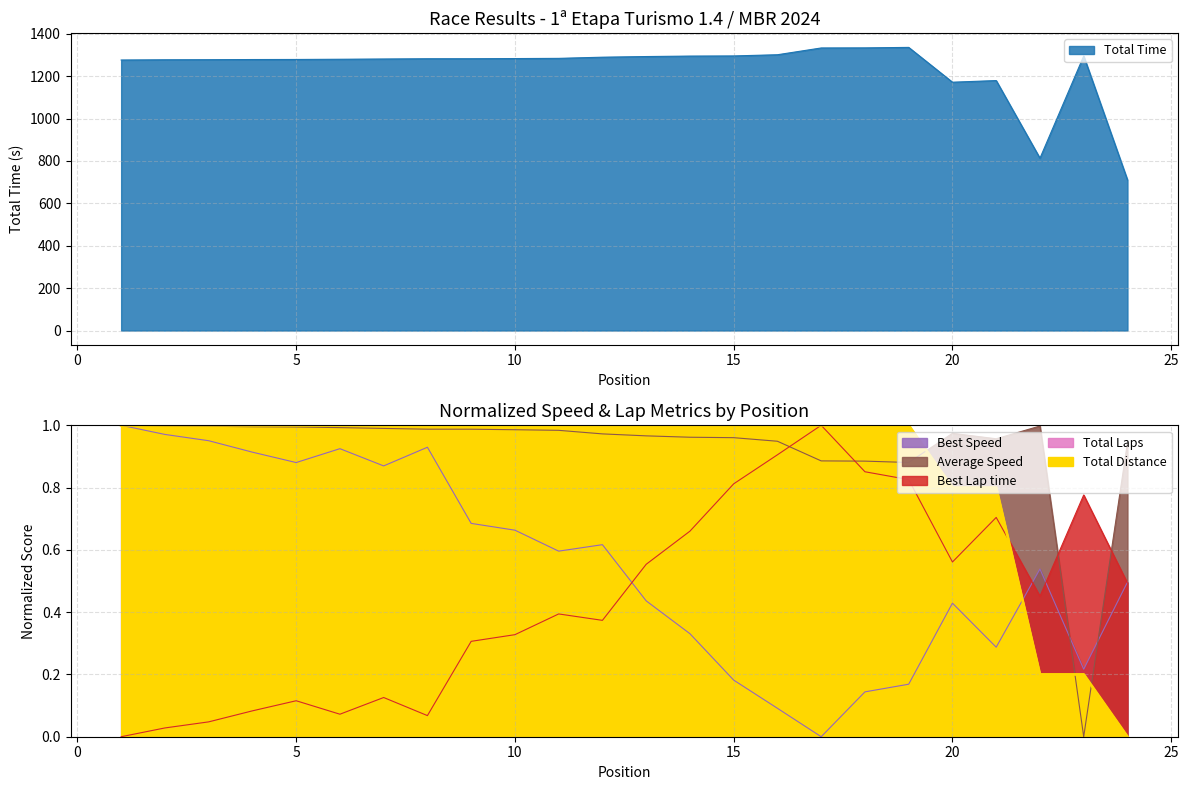

What is the average value of the Average Speed series?

0.9